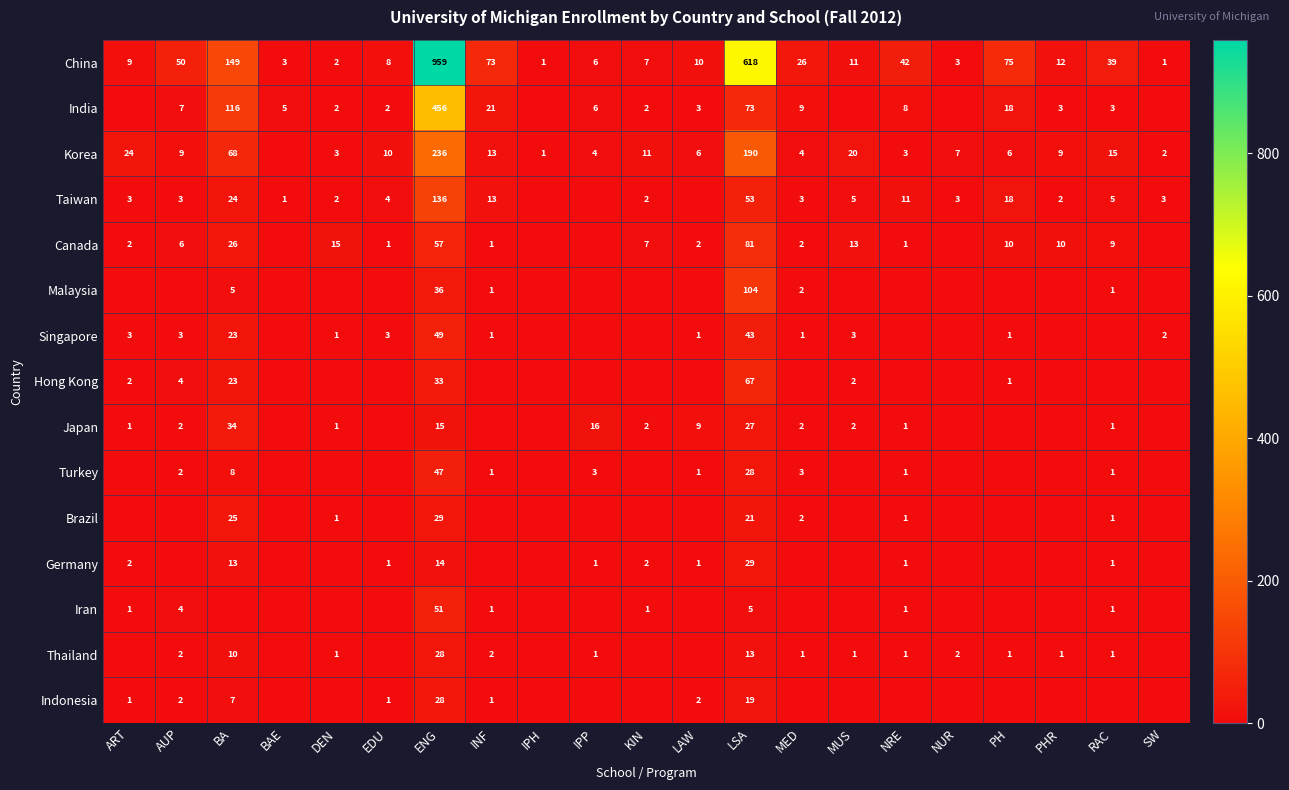

The value of Taiwan at KIN is 2. True or false?

True